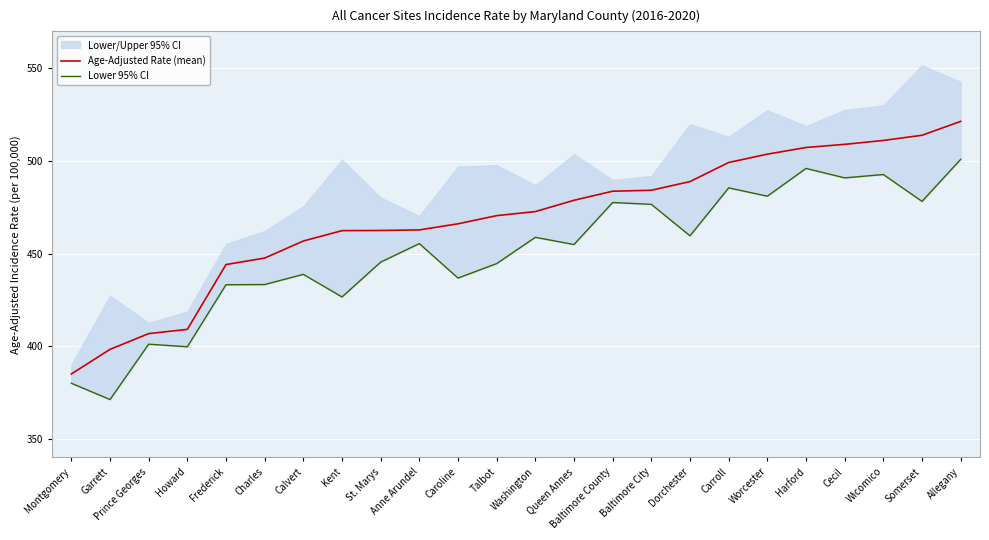

Between Calvert and Baltimore City, which is larger?

Baltimore City